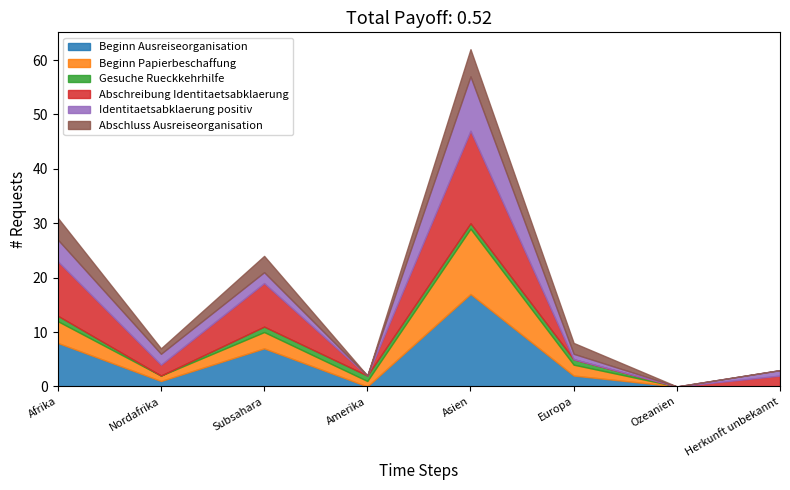

Between Ozeanien and Amerika, which is larger?

Ozeanien